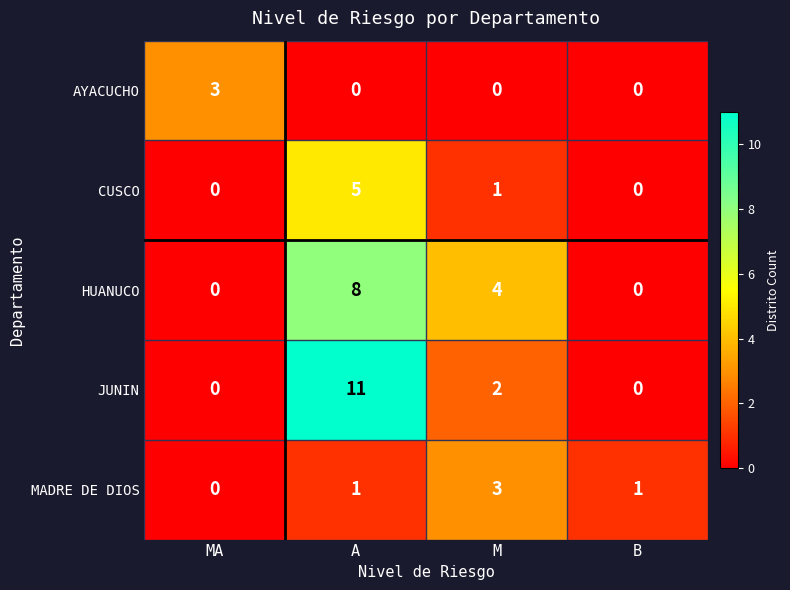

Reading left to right, extract all data points from this chart.

AYACUCHO: 3	0	0	0
CUSCO: 0	5	1	0
HUANUCO: 0	8	4	0
JUNIN: 0	11	2	0
MADRE DE DIOS: 0	1	3	1